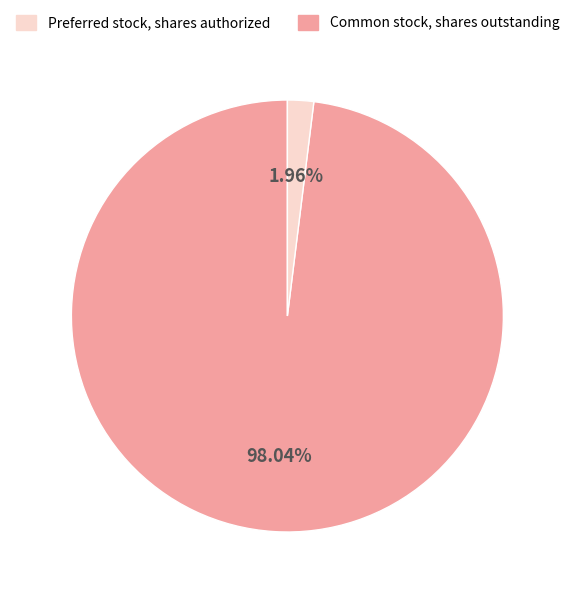

Which slice is the largest?

Common stock, shares outstanding